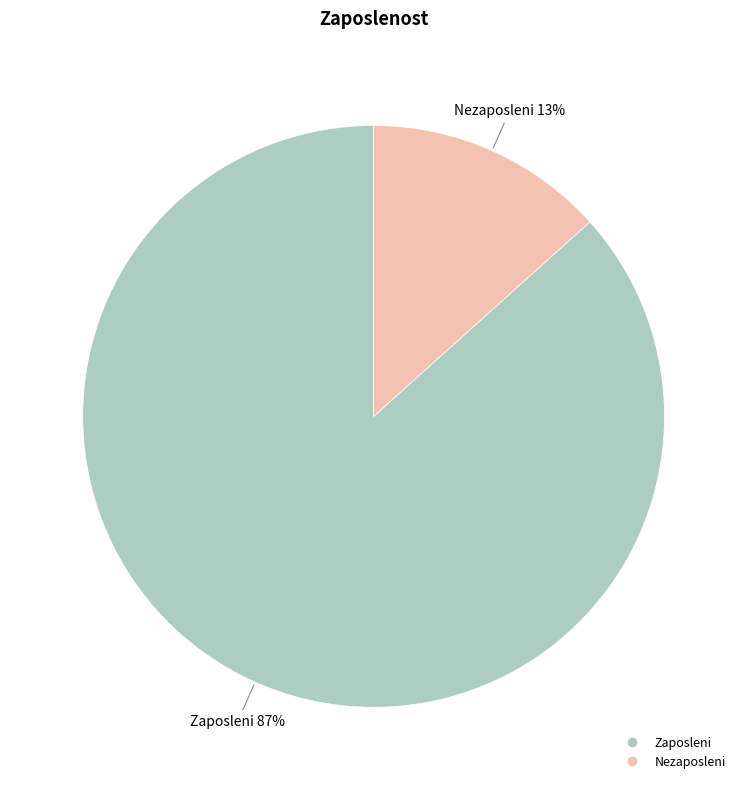

Is it true that Nezaposleni is 13% of the pie?

True